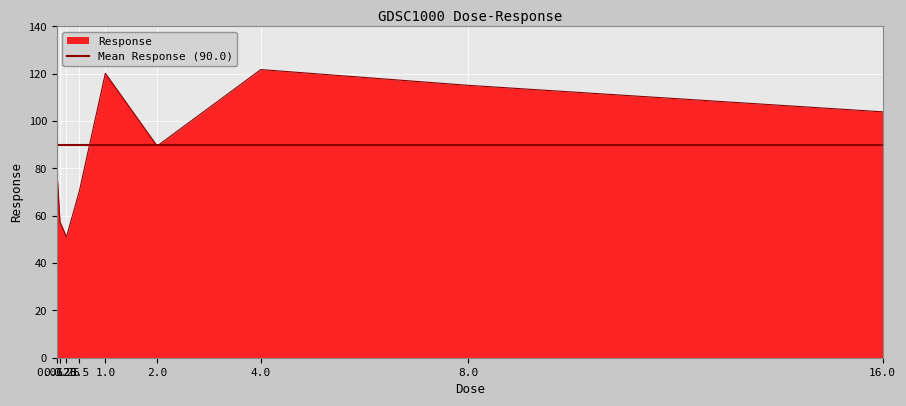

List the labels in order of value, smallest first.

0.25, 0.125, 0.5, 0.0625, 2.0, 16.0, 8.0, 1.0, 4.0